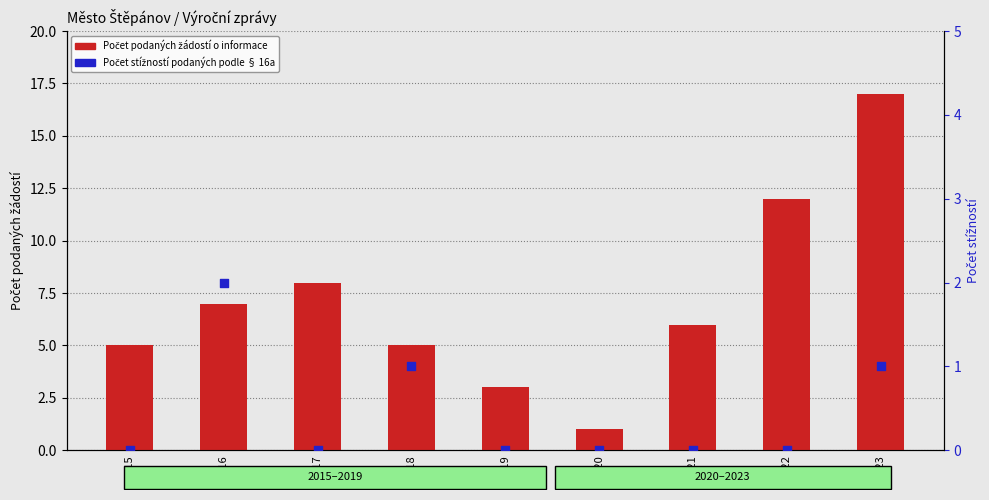

What is the total value across all series at 2021?

6